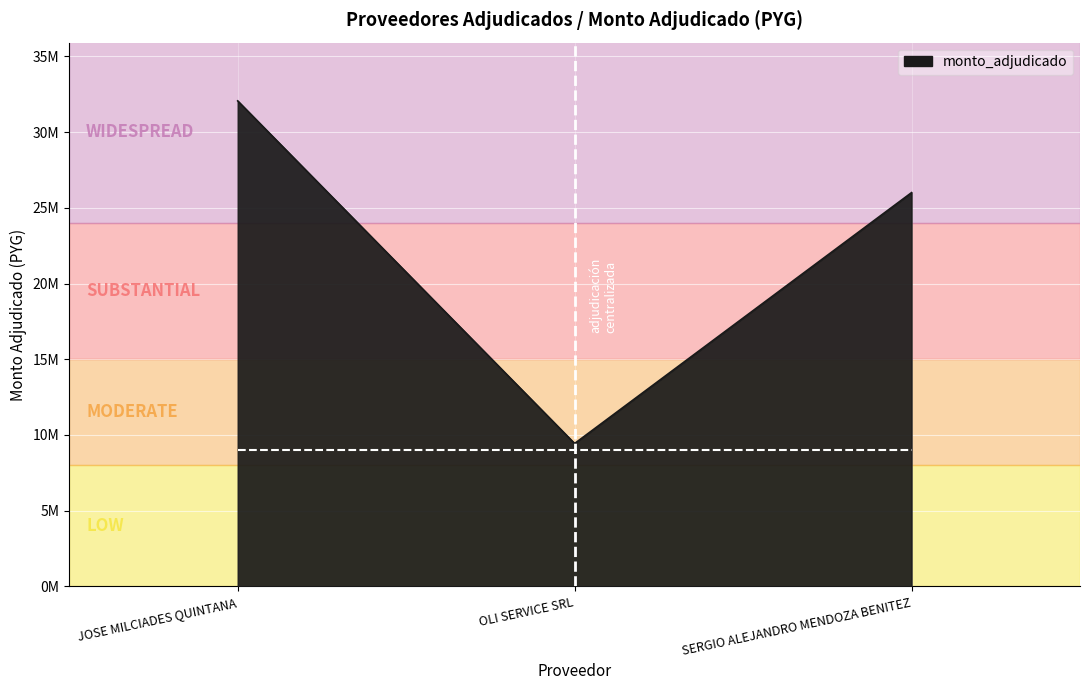

What position from the left is SERGIO ALEJANDRO MENDOZA BENITEZ?

3